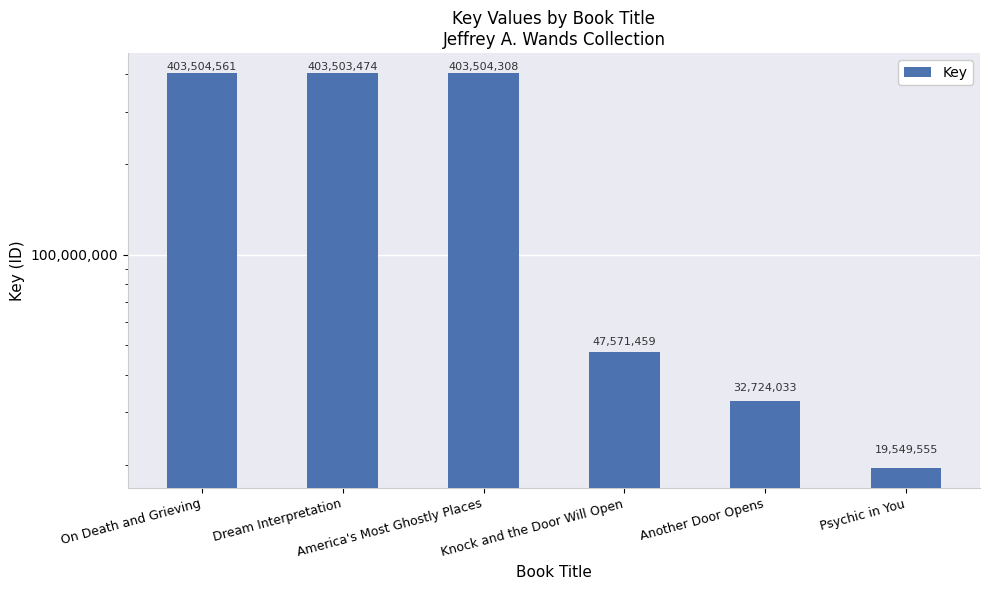

What is the difference between the values at On Death and Grieving and Knock and the Door Will Open?

355933102